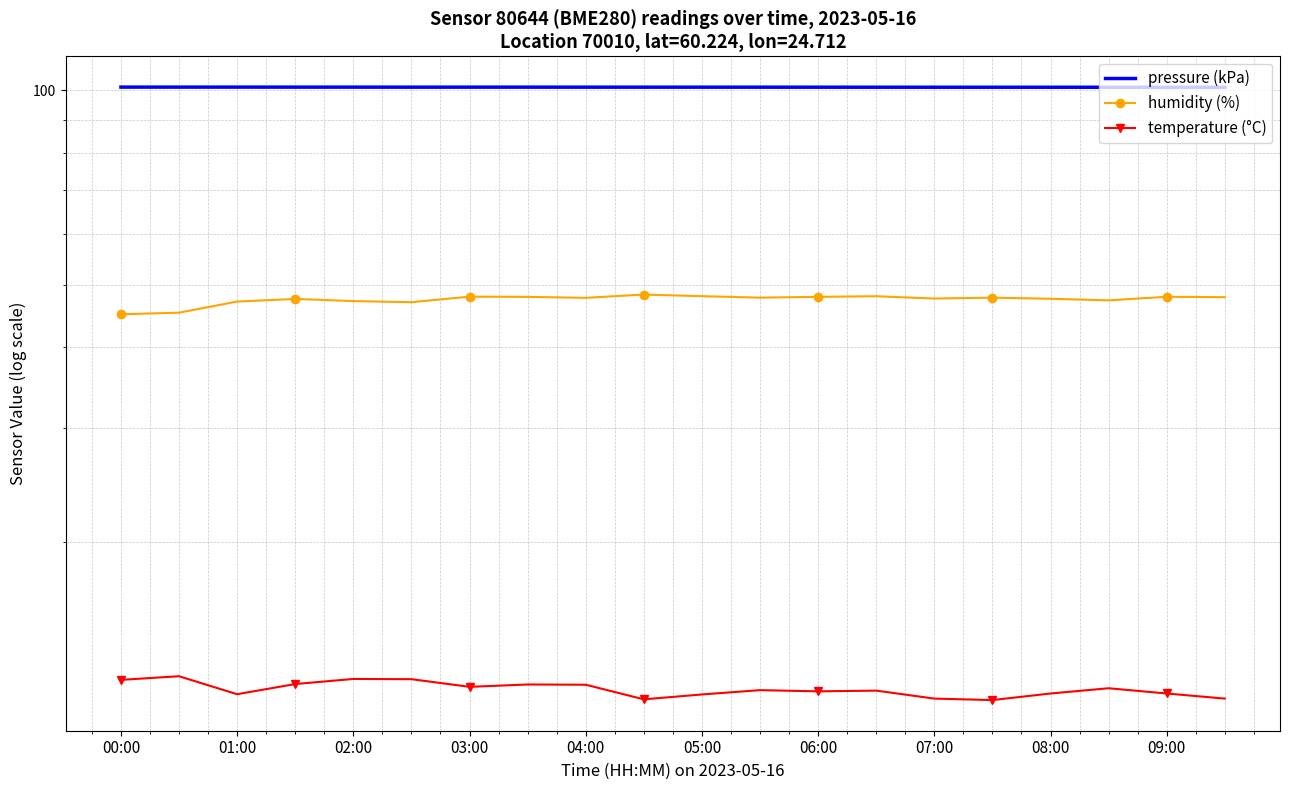

Is the value of pressure (kPa) at 13 greater than the value of temperature (°C) at 03:00?

Yes